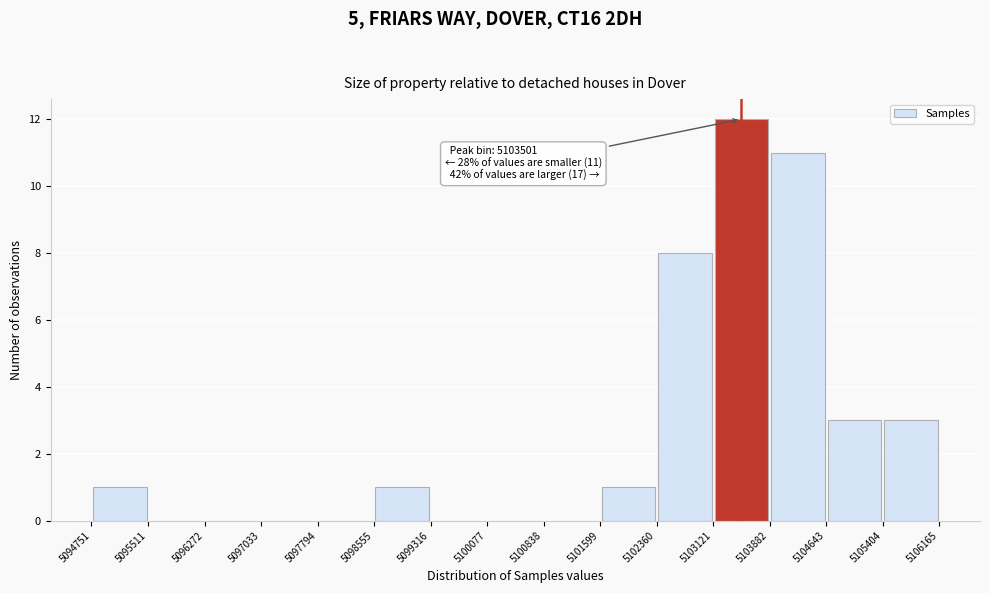

Which range on the x-axis has the tallest bar?

5103121 to 5103882